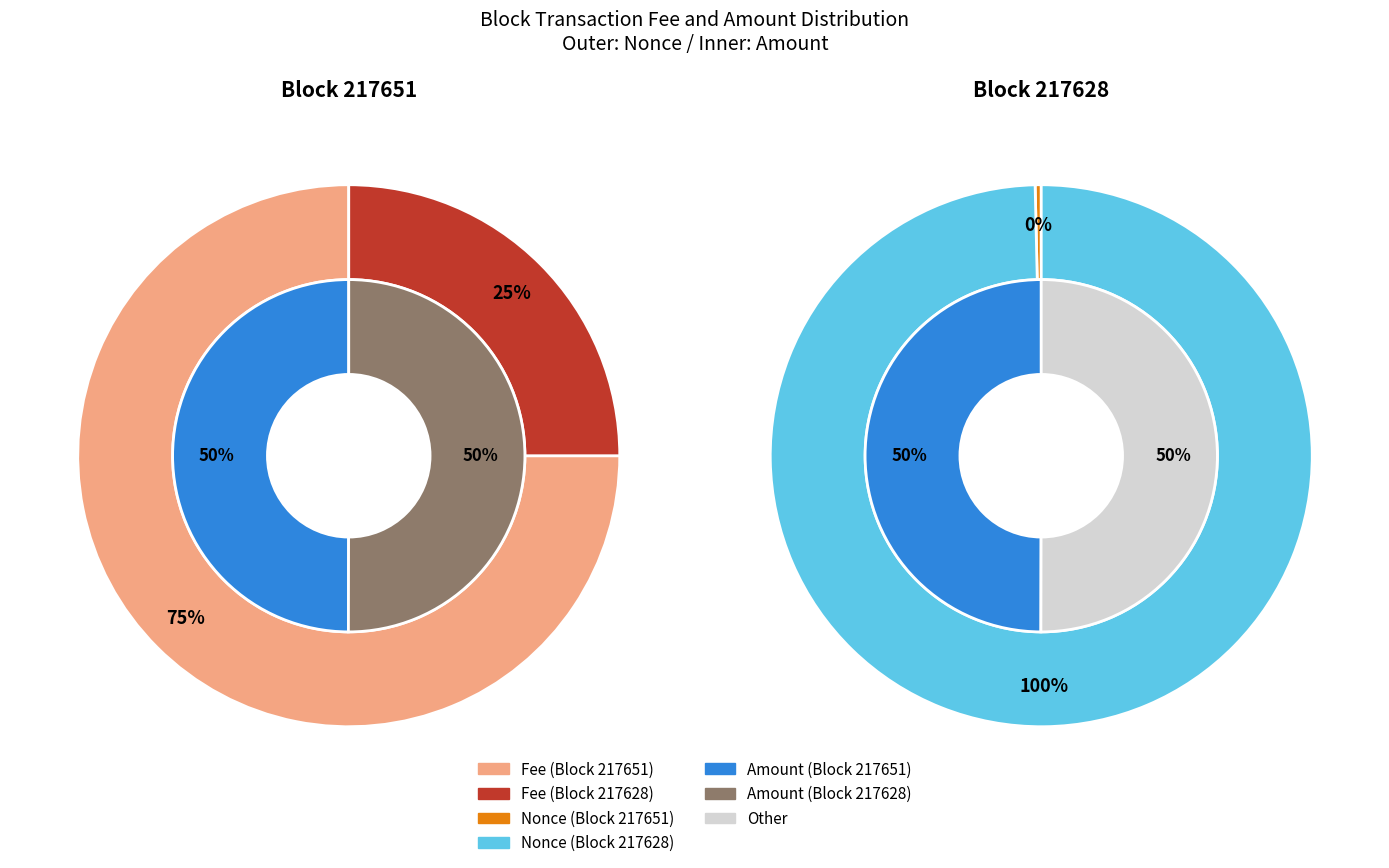

What is the largest slice in the pie chart?

217628